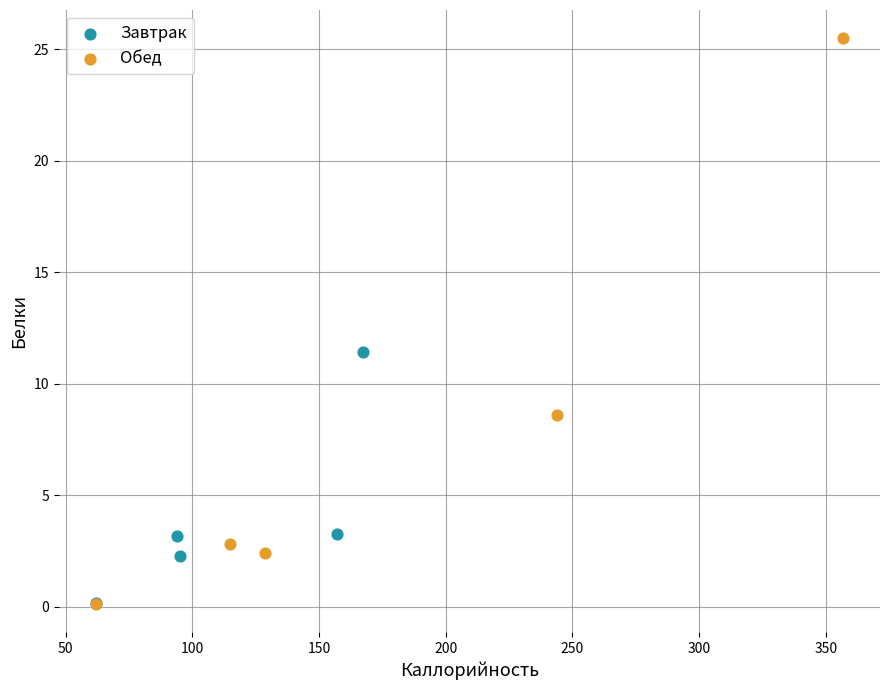

Which series has the widest spread of Y values?

Обед